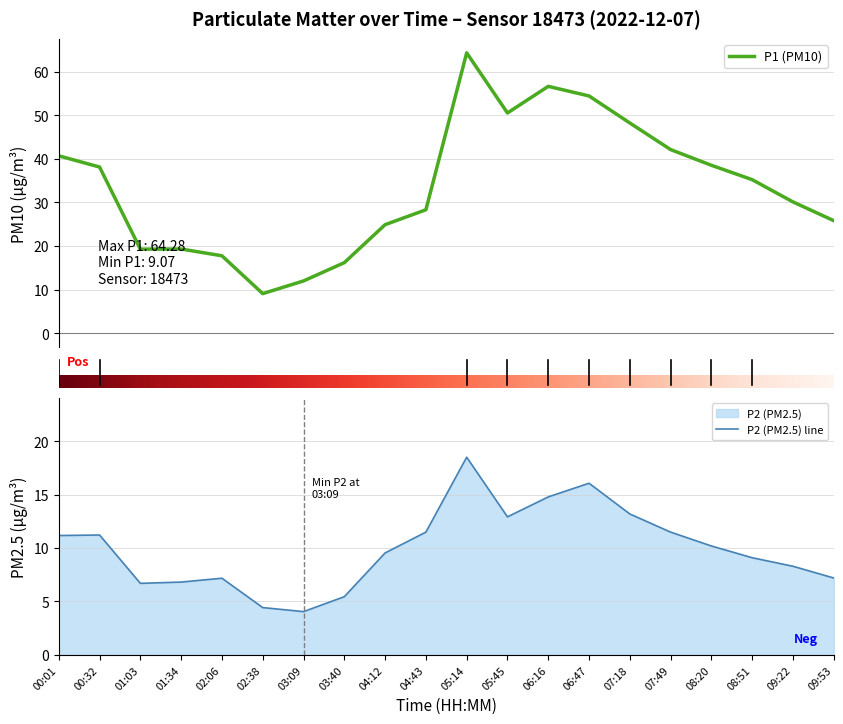

List the series in order of their peak value, lowest first.

P2, P1